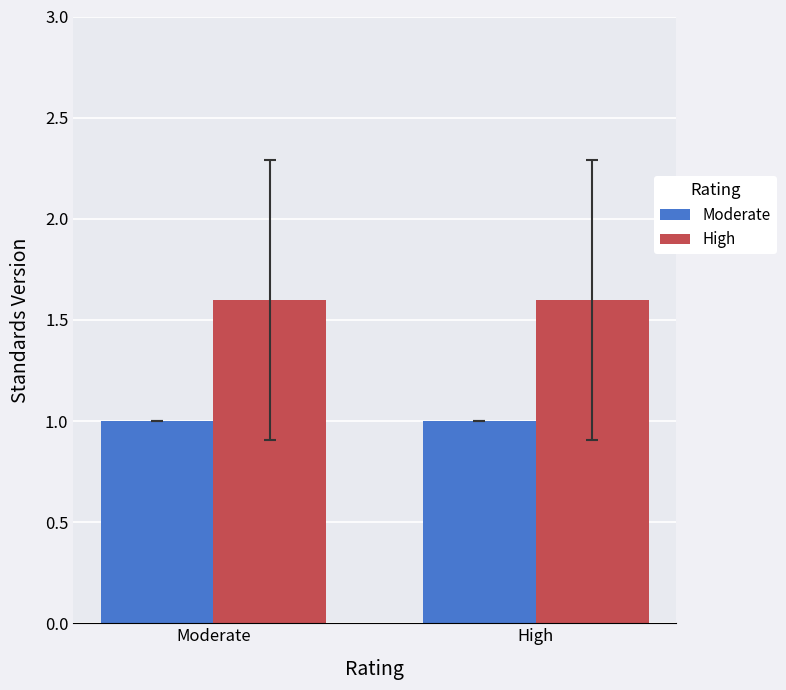

What is the smallest value displayed?

1.0